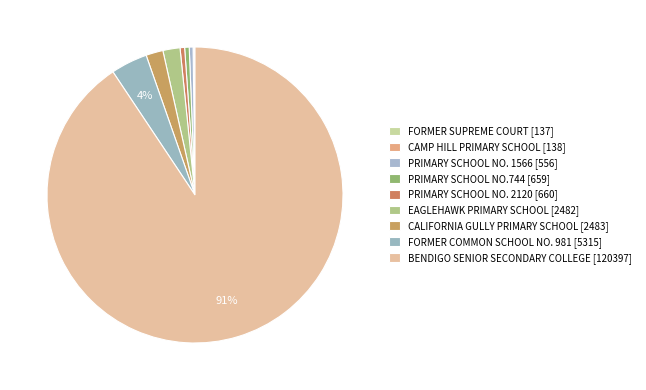

Between FORMER SUPREME COURT and BENDIGO SENIOR SECONDARY COLLEGE, which is larger?

BENDIGO SENIOR SECONDARY COLLEGE